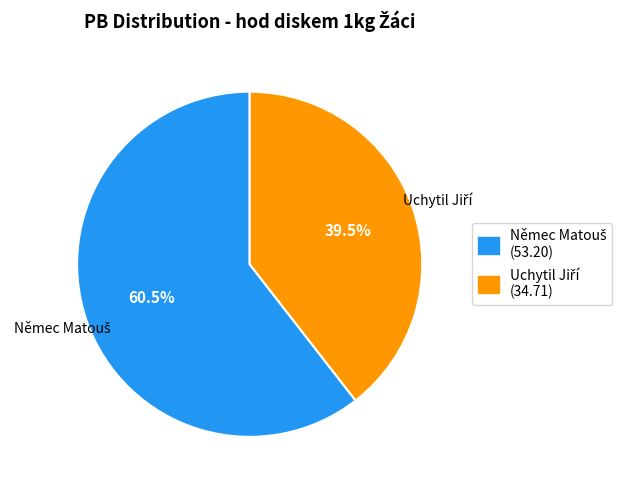

Does any single category account for the majority?

Yes